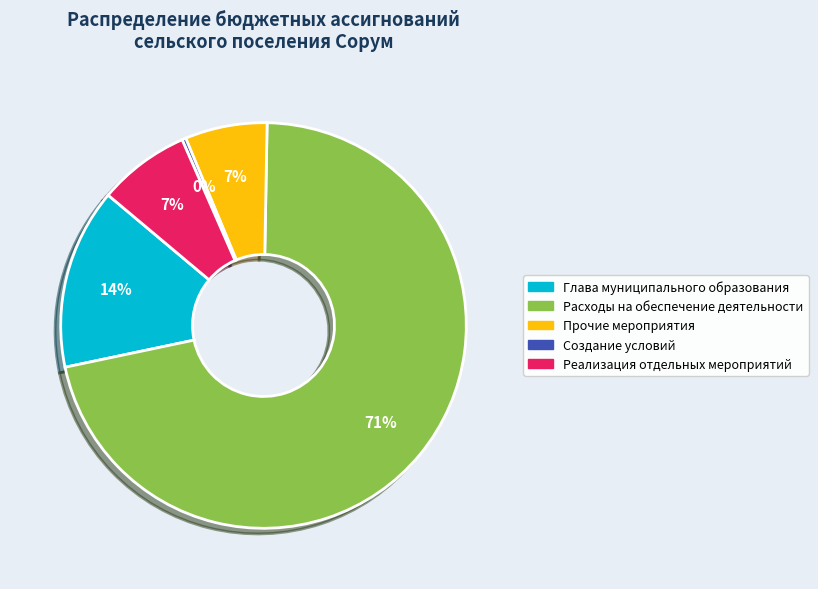

Count the number of slices in the pie.

5